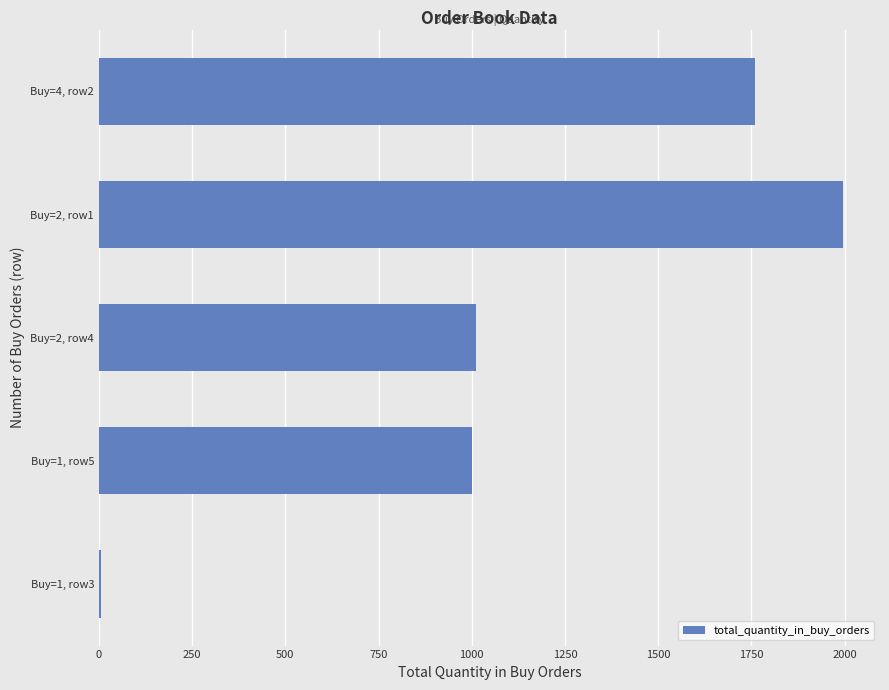

What is the ratio of the value at Buy=2, row1 to the value at Buy=4, row2?

1.1